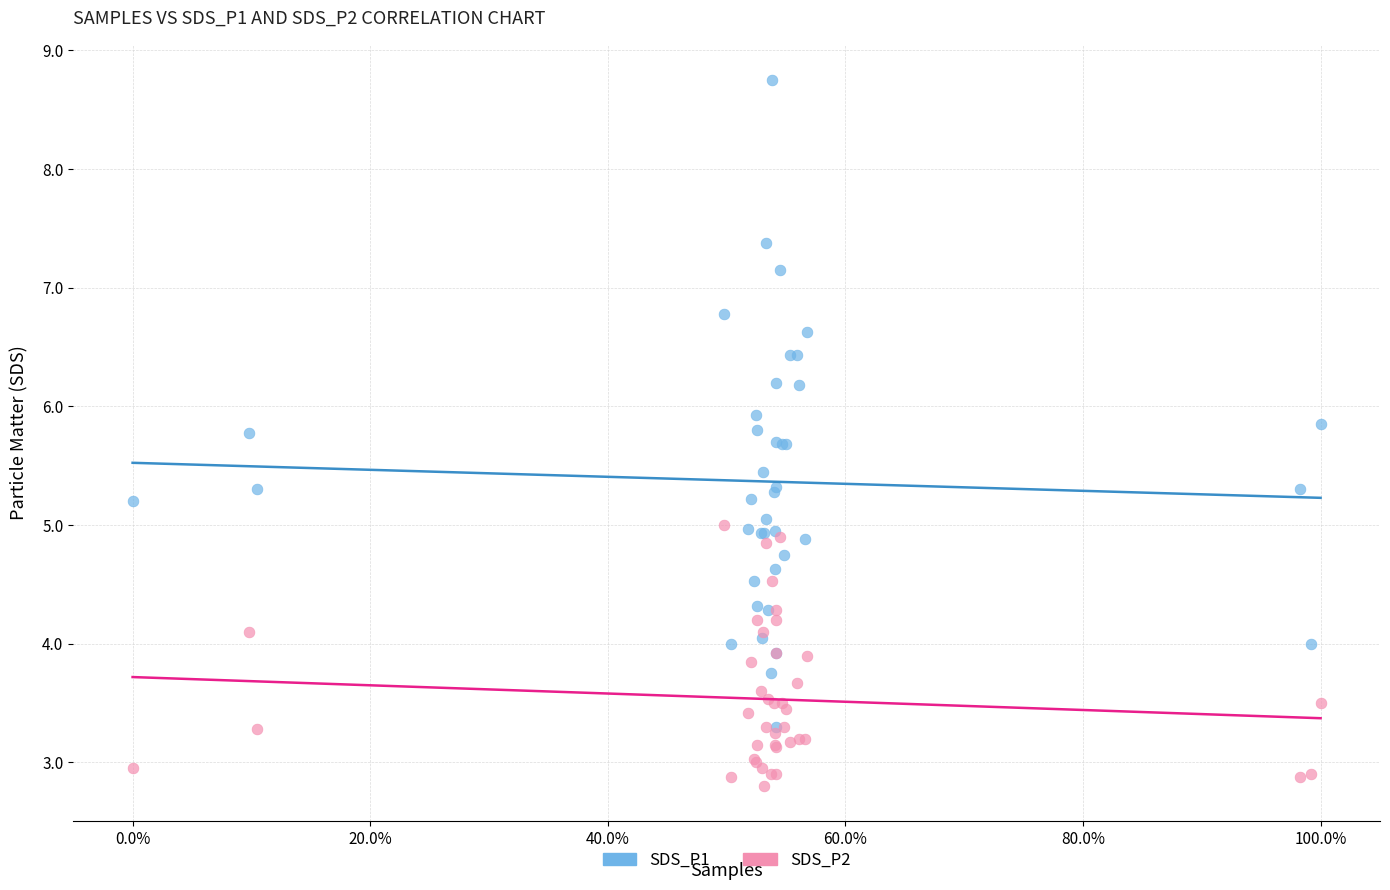

Which series has the largest Y range (max minus min)?

SDS_P1